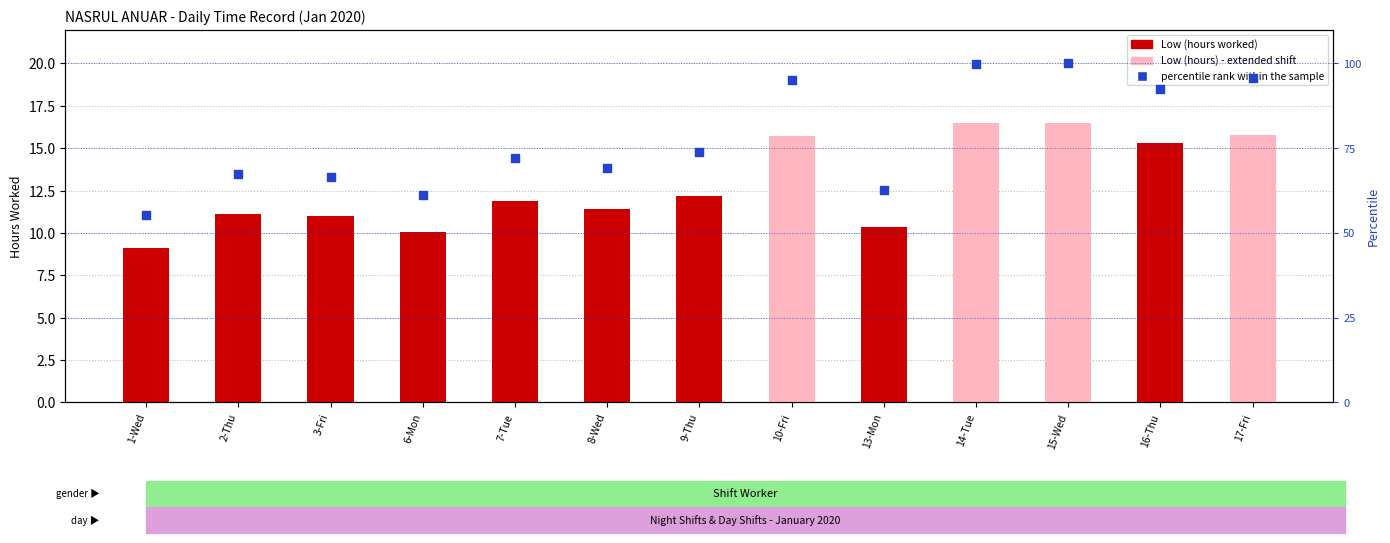

Which series has the largest Y range (max minus min)?

percentile rank within the sample